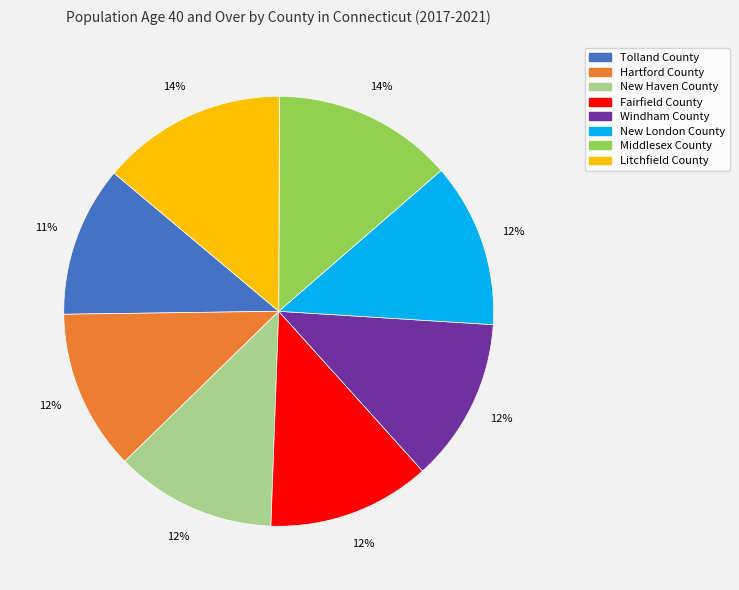

To the nearest percent, what percentage of the pie is Litchfield County?

14%